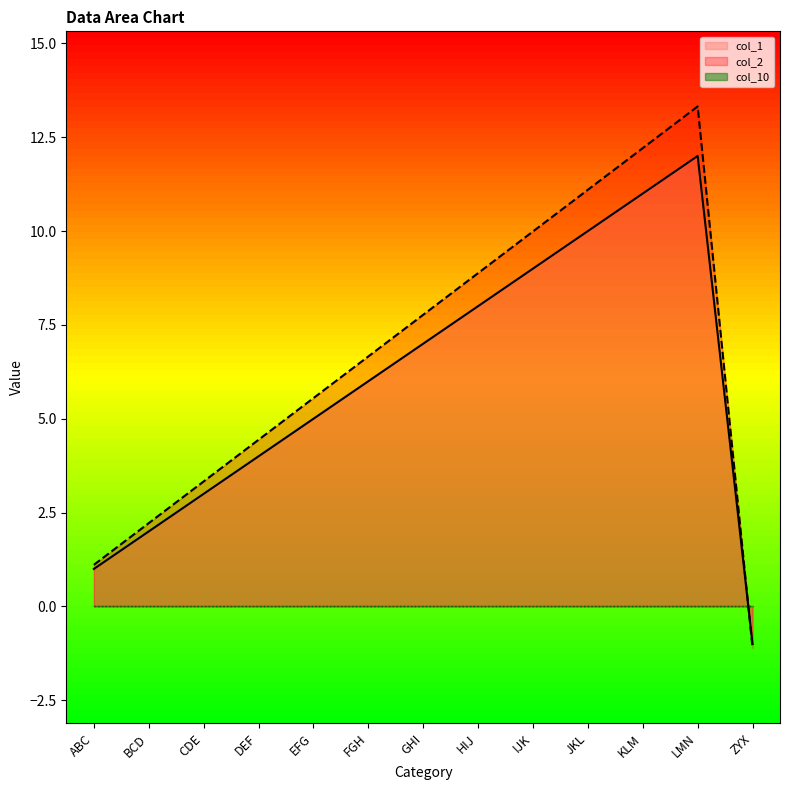

Is the value of col_1 at ZYX greater than the value of col_2 at DEF?

No